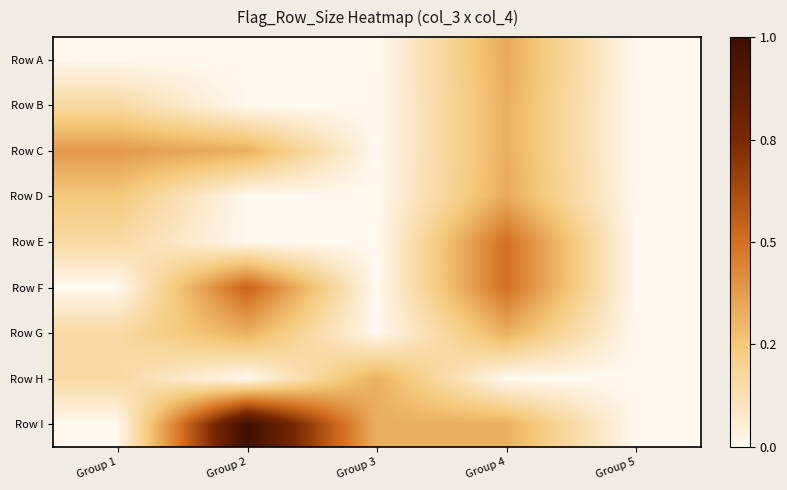

Reading left to right, what are all the values shown in this chart?

Row A: Group 1=0	Group 2=0	Group 3=0	Group 4=23	Group 5=0
Row B: Group 1=11	Group 2=0	Group 3=0	Group 4=22	Group 5=0
Row C: Group 1=26	Group 2=22	Group 3=0	Group 4=22	Group 5=0
Row D: Group 1=17	Group 2=0	Group 3=0	Group 4=23	Group 5=0
Row E: Group 1=11	Group 2=0	Group 3=0	Group 4=34	Group 5=0
Row F: Group 1=0	Group 2=37	Group 3=0	Group 4=34	Group 5=0
Row G: Group 1=11	Group 2=22	Group 3=0	Group 4=22	Group 5=0
Row H: Group 1=11	Group 2=0	Group 3=22	Group 4=0	Group 5=0
Row I: Group 1=0	Group 2=68	Group 3=22	Group 4=22	Group 5=0